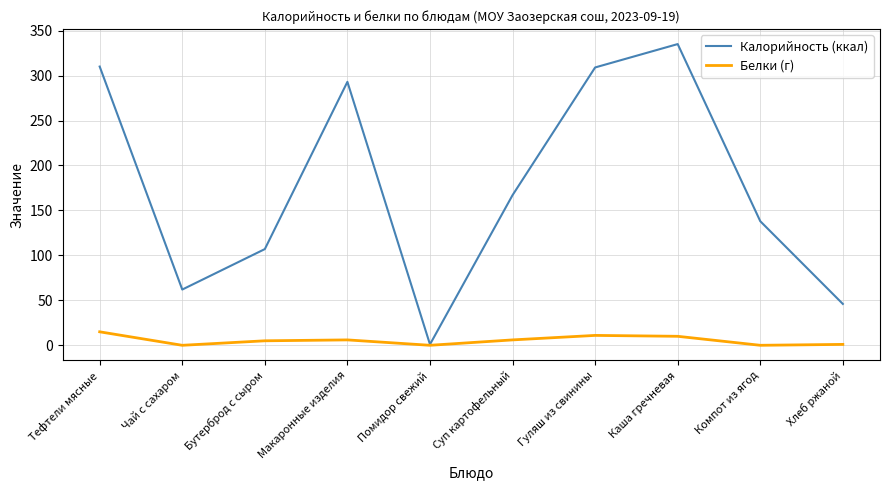

At which label does Калорийность (ккал) reach its minimum?

Помидор свежий